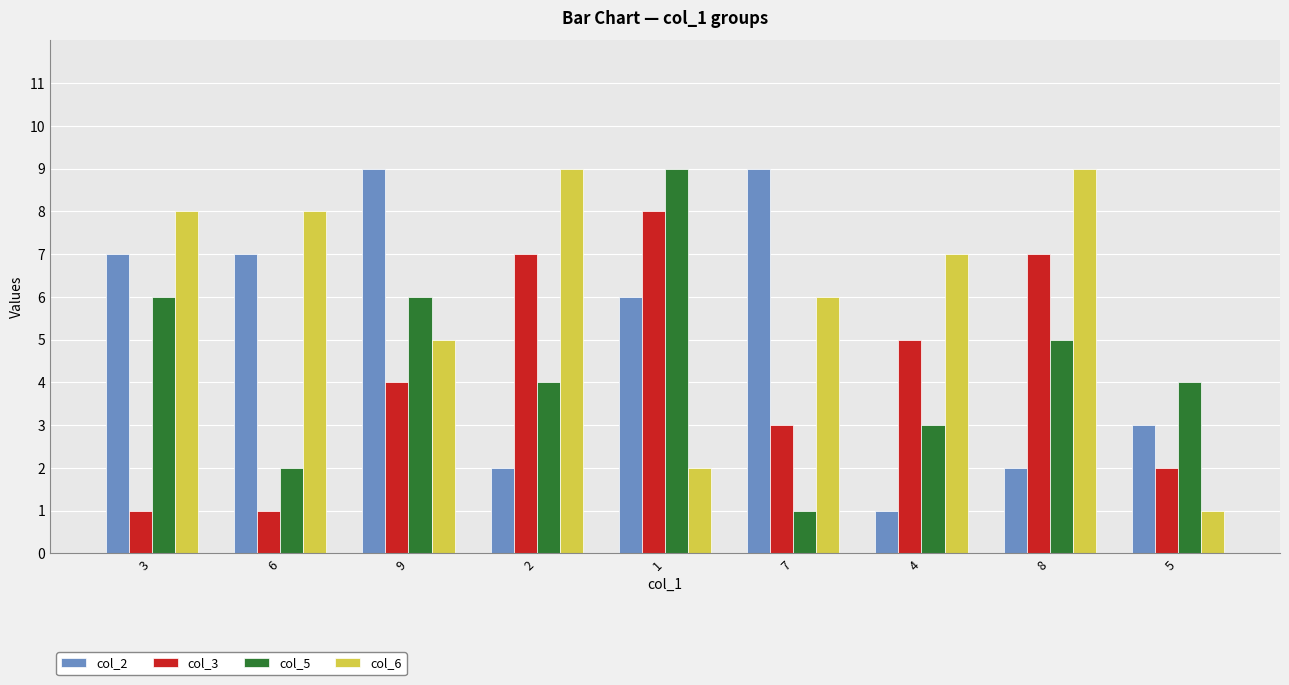

What is the value of the col_2 bar at the 6th from the left?

9